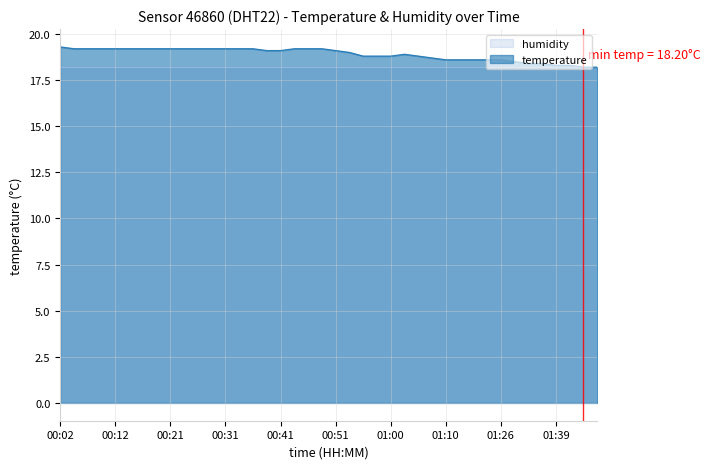

What is the sum of the values at 01:26 and 00:12?

37.8